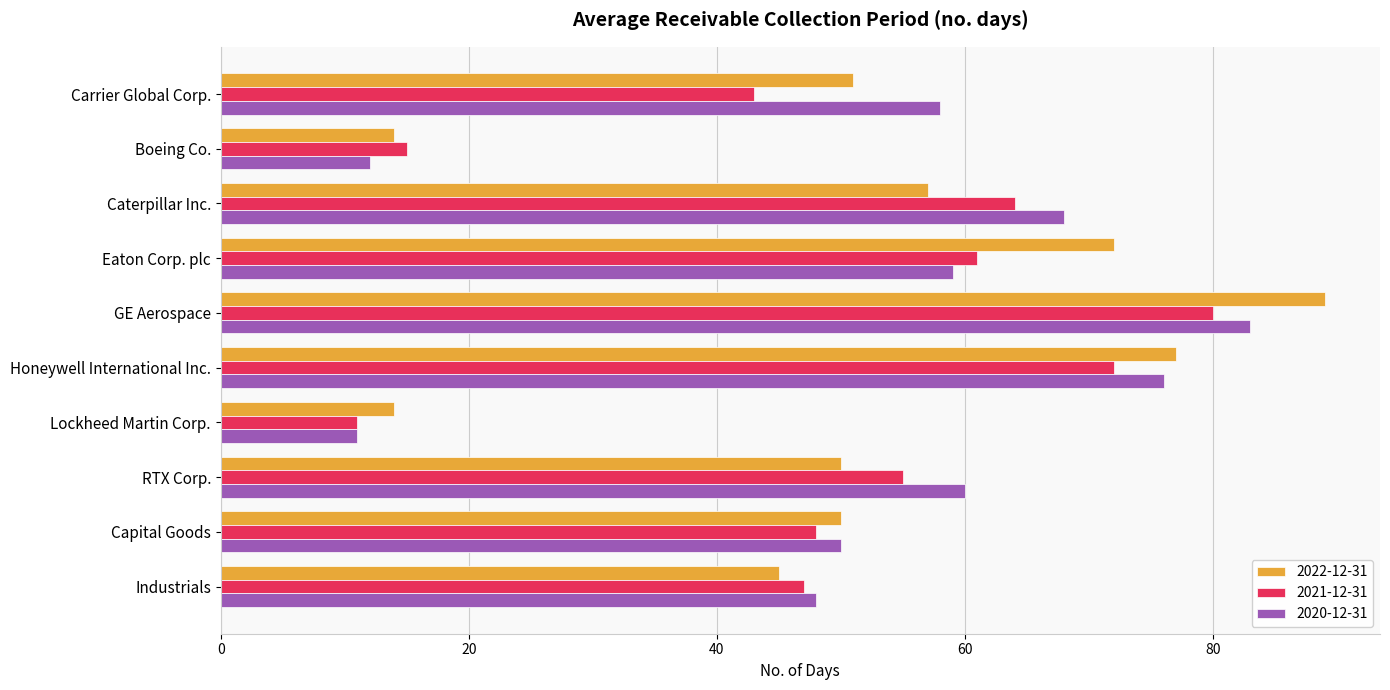

Which series changed the most between Boeing Co. and Caterpillar Inc.?

2020-12-31